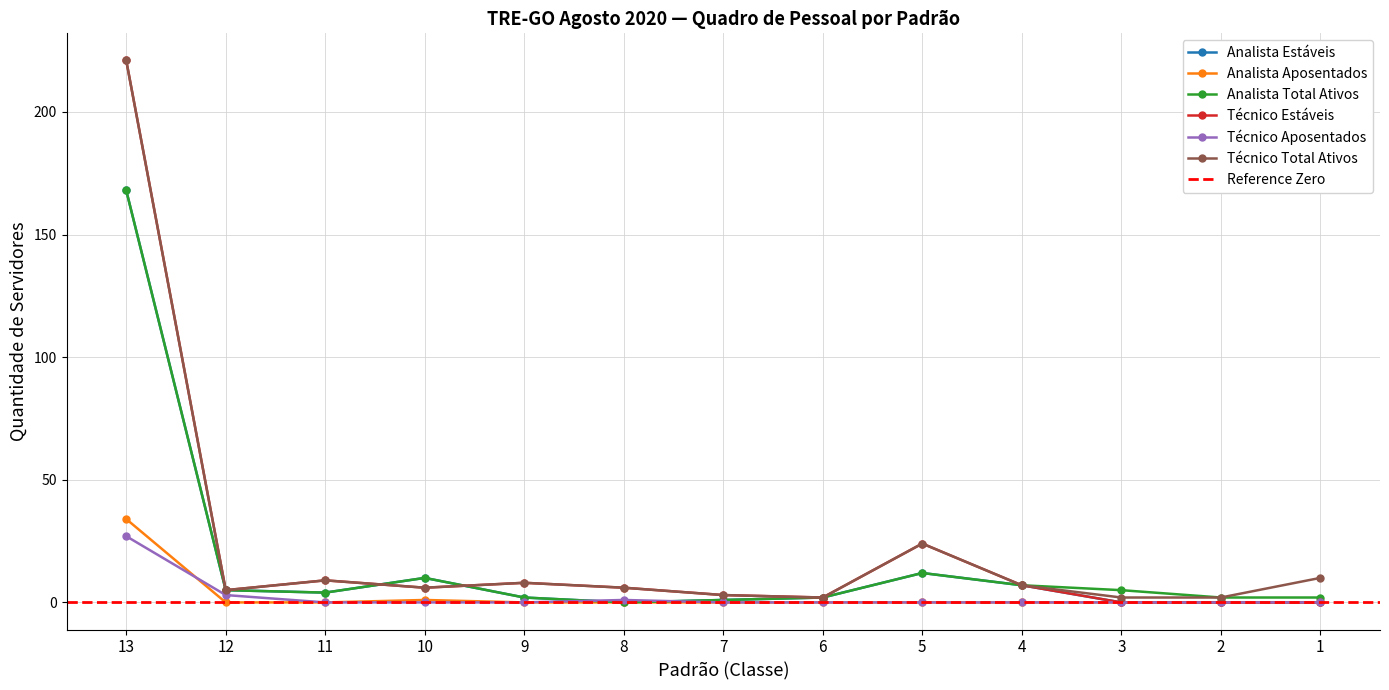

At which category is the sum across all series the highest?

13